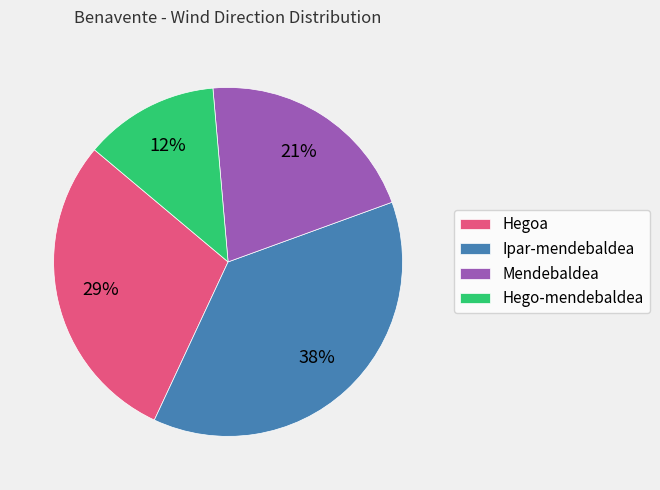

Is it true that Hego-mendebaldea is 12% of the pie?

True